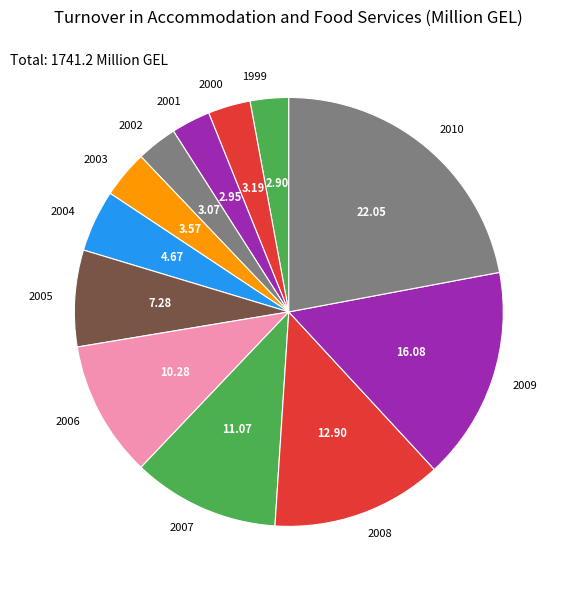

Is it true that 2008 is 13% of the pie?

True